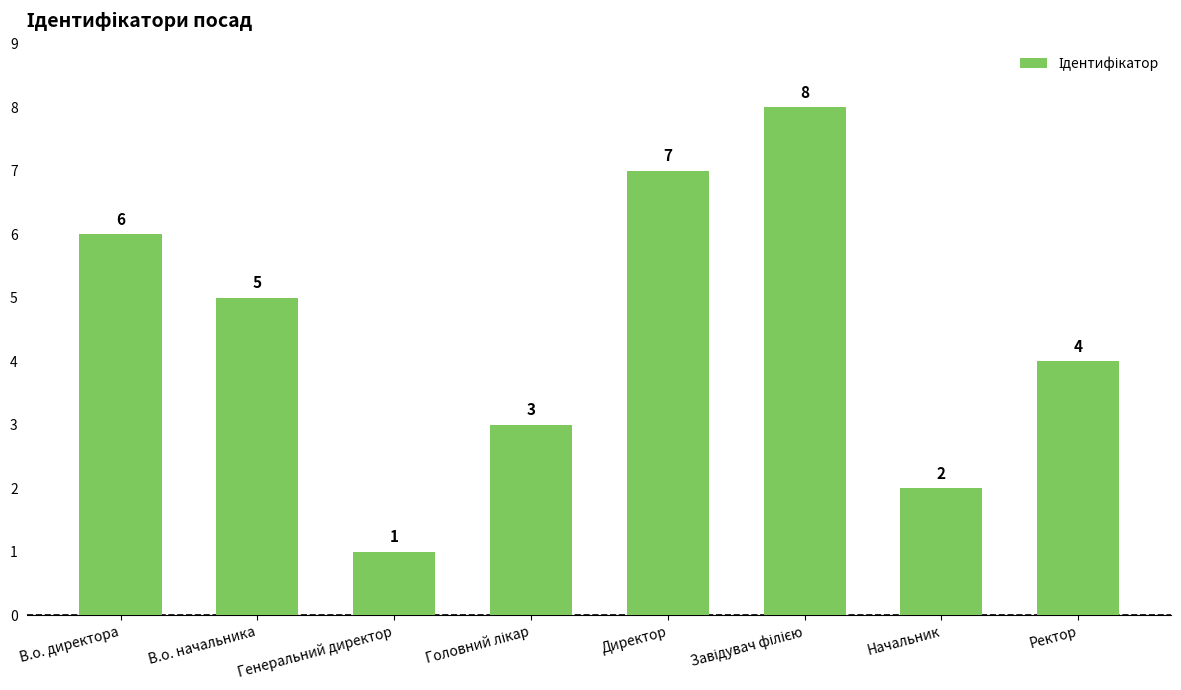

The value at Генеральний директор is 1. True or false?

True